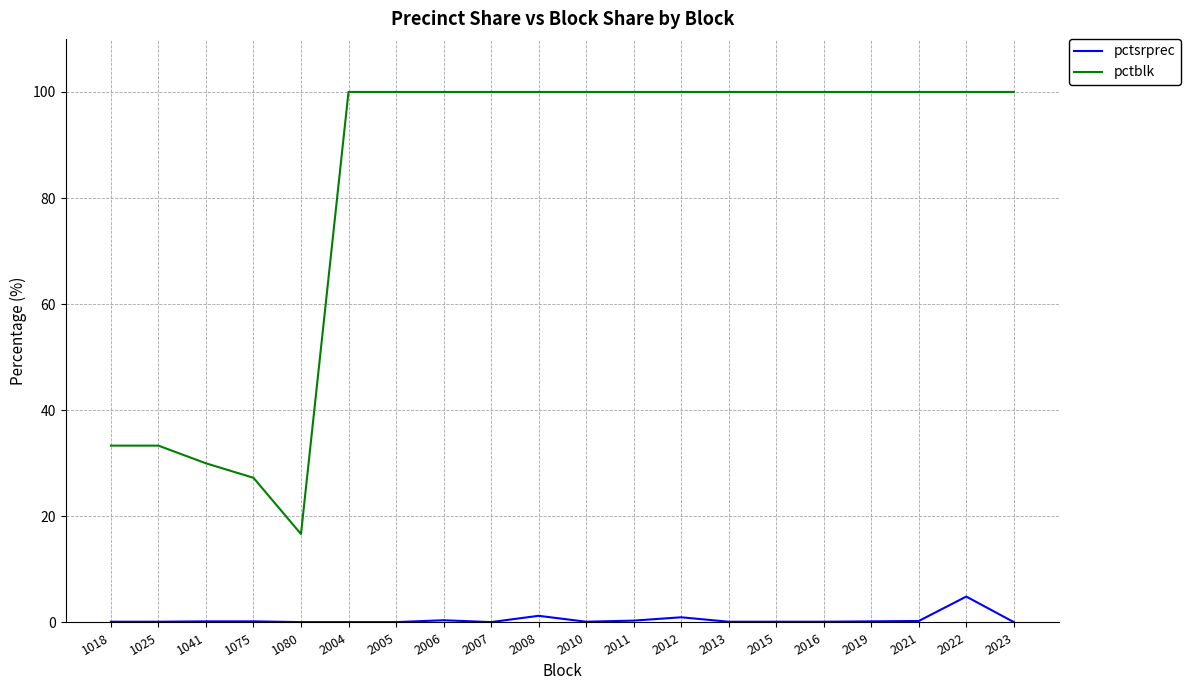

How many distinct data groups are displayed?

2